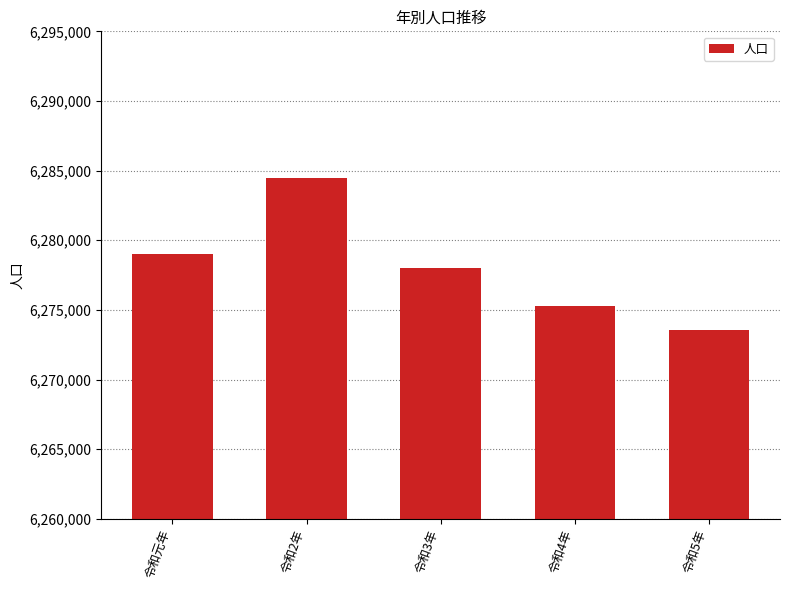

Reading left to right, transcribe all the data shown in this chart.

6279026	6284480	6278007	6275278	6273530